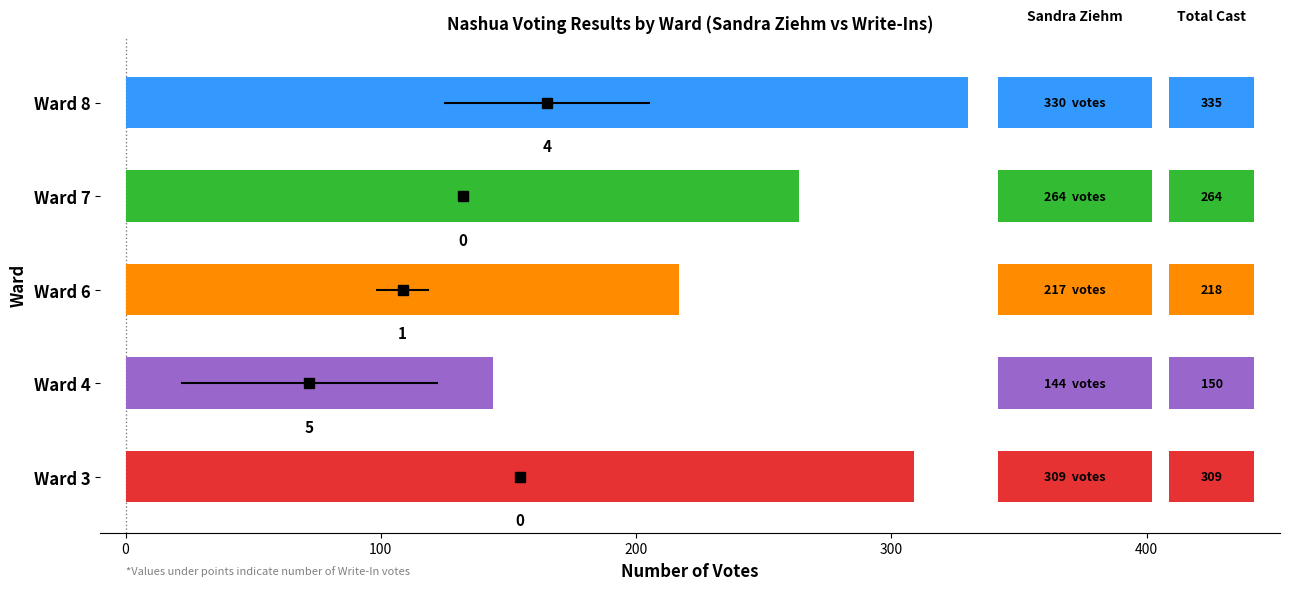

How many bars are there in total?

5